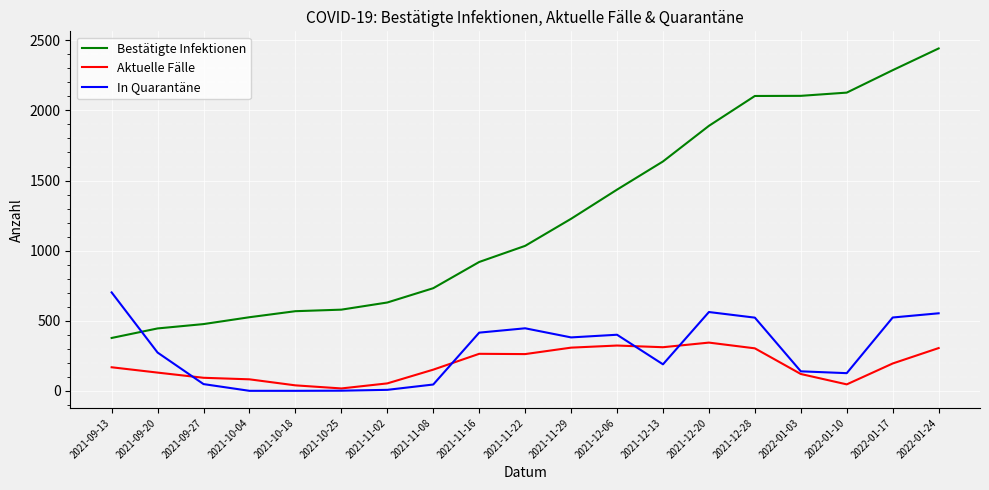

What is the spread (max minus min) of values at 2021-11-08?

687